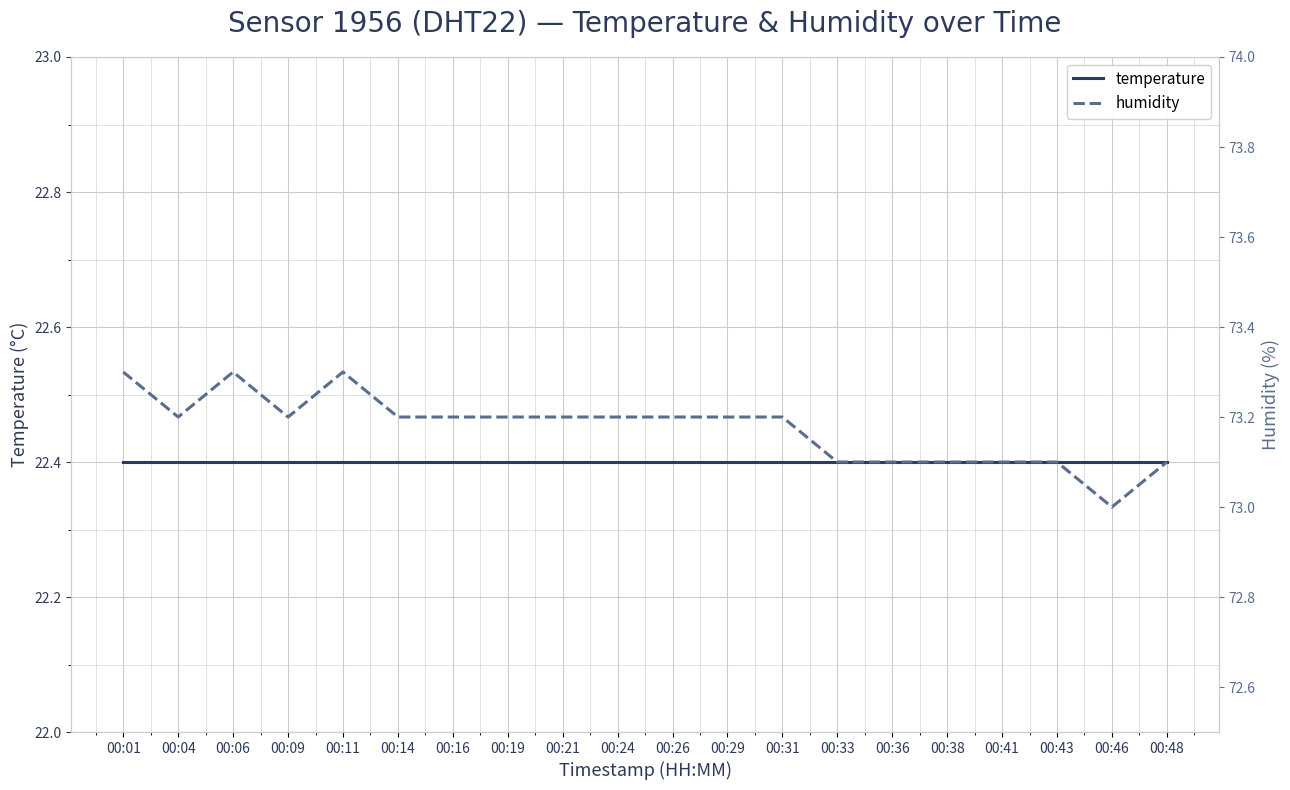

True or false: temperature and humidity cross at least once.

False